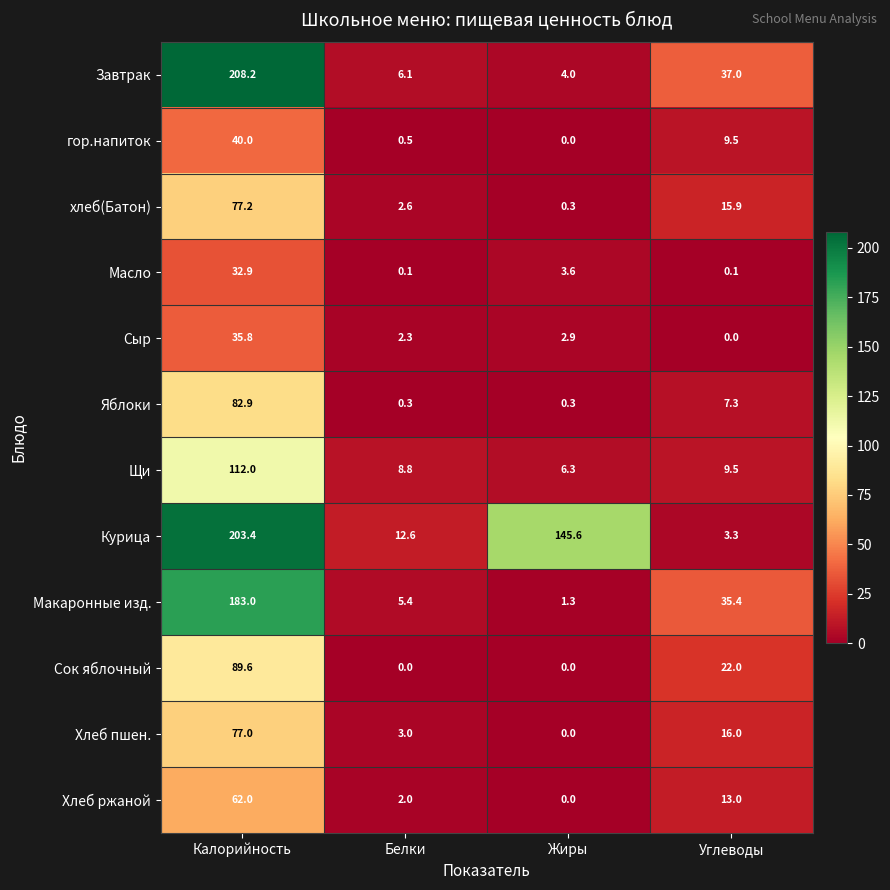

What value does the Хлеб пшен. series have at Углеводы?

16.0